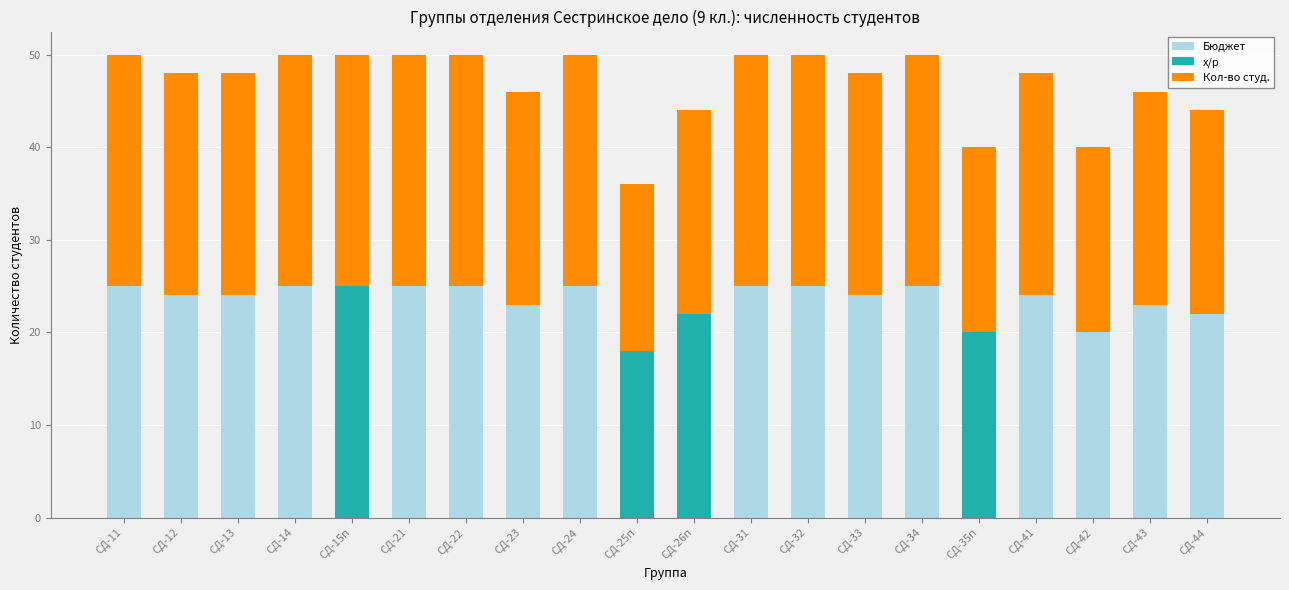

Is it true that Бюджет equals -8 at СД-35п?

False